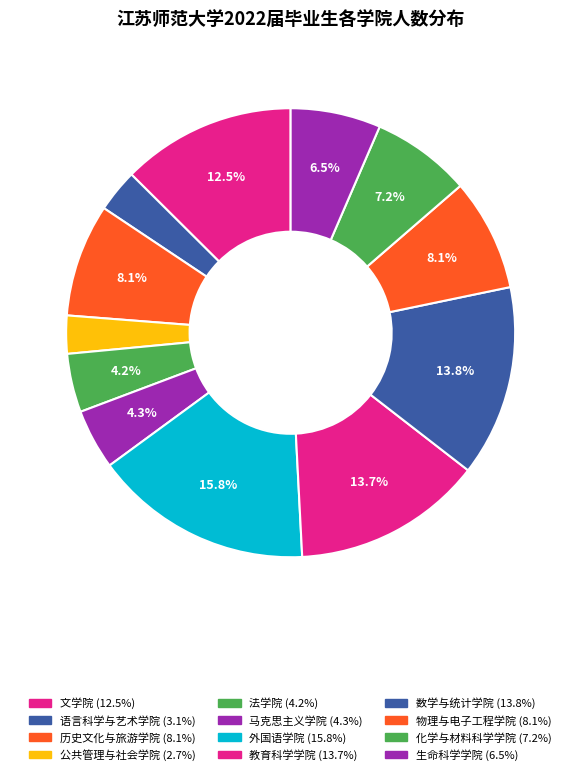

Does 化学与材料科学学院 account for over 50% of the chart?

No